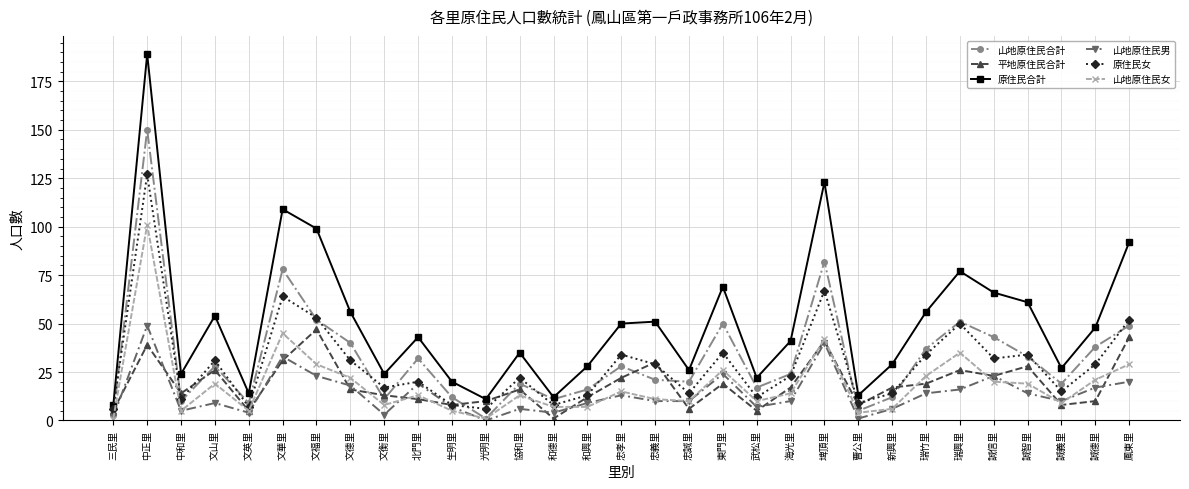

Count the number of data series in this chart.

6